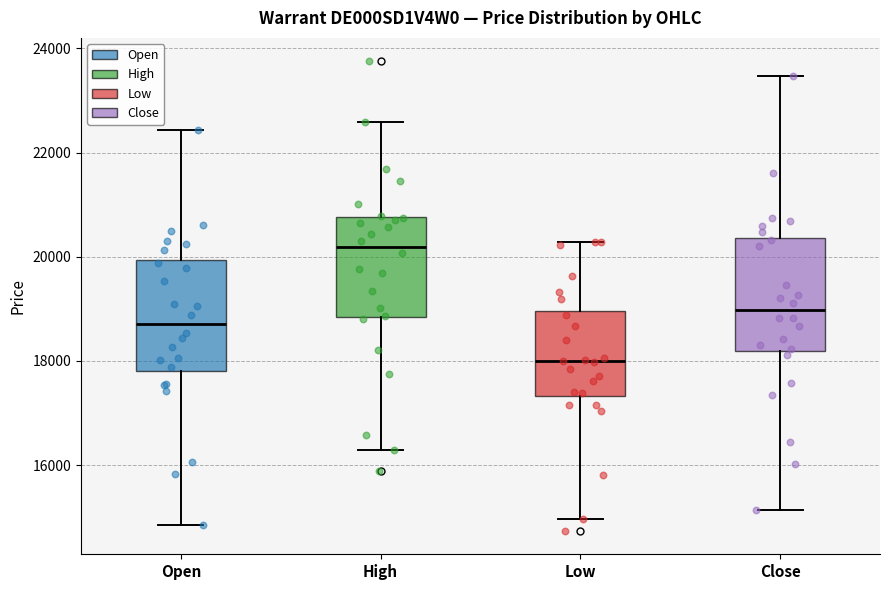

Where does the median line of the box for Open sit on the y-axis? The values are not printed on the chart, so give them approximately, as read against the axis.

18800